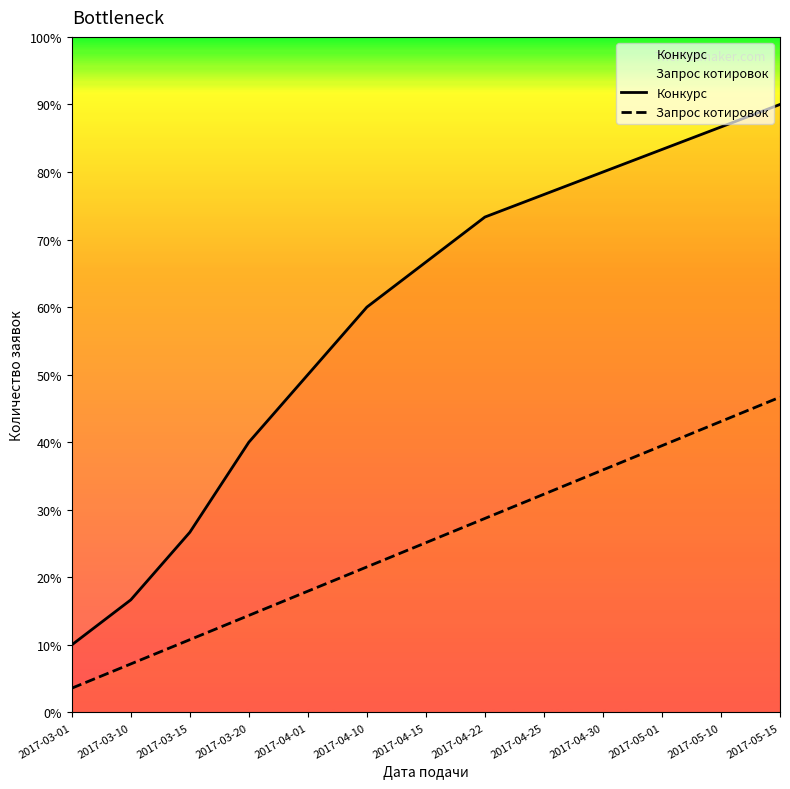

How many data points does each series have?

13